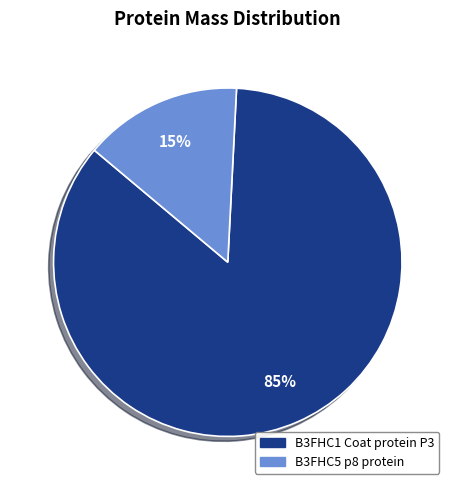

Which category has the smallest portion of the pie?

B3FHC5 p8 protein